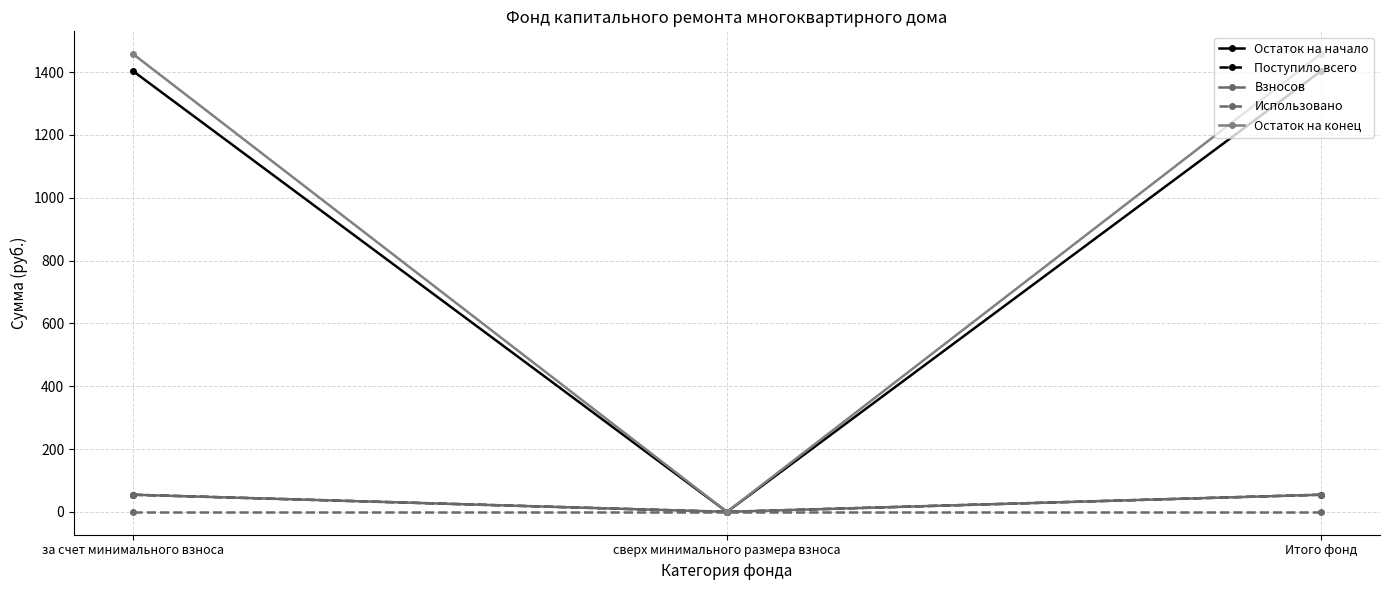

How many lines are shown in the chart?

5